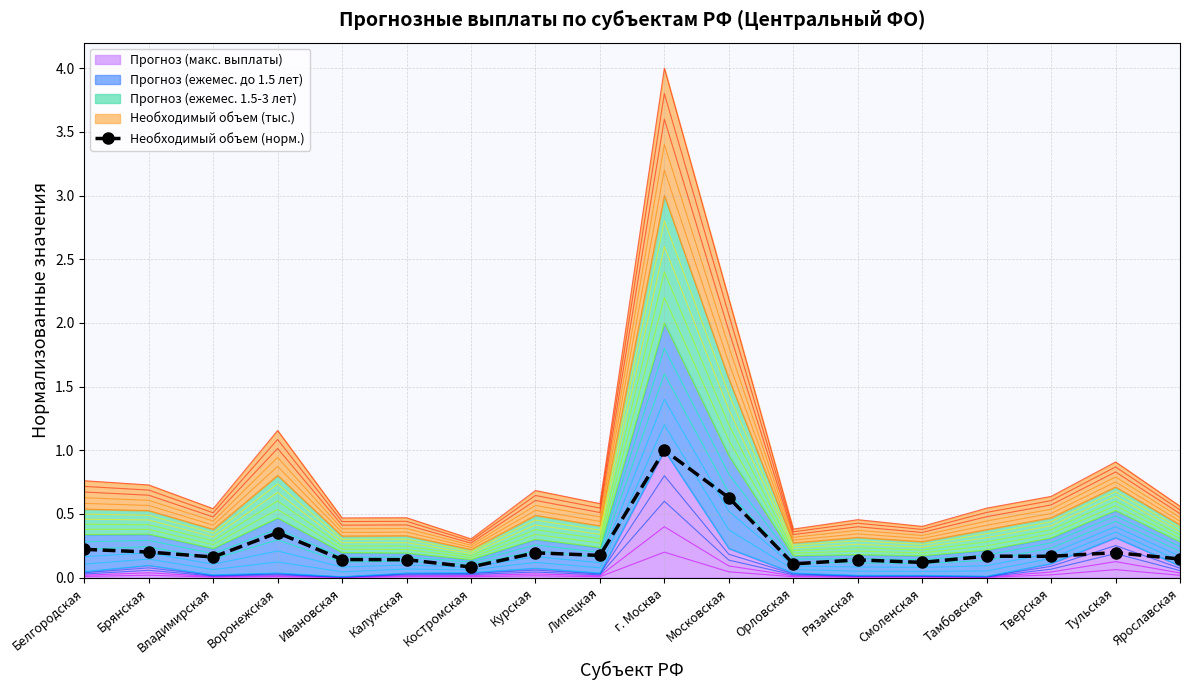

List the labels in order of value, smallest first.

Костромская, Орловская, Смоленская, Рязанская, Калужская, Ивановская, Ярославская, Владимирская, Тверская, Тамбовская, Липецкая, Курская, Тульская, Брянская, Белгородская, Воронежская, Московская, г. Москва